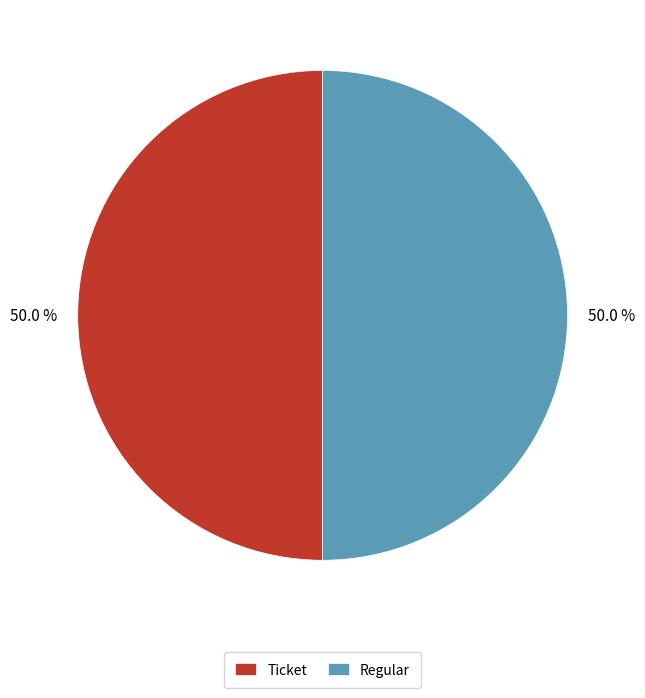

What is the ratio of the value at Regular to the value at Ticket?

1.0